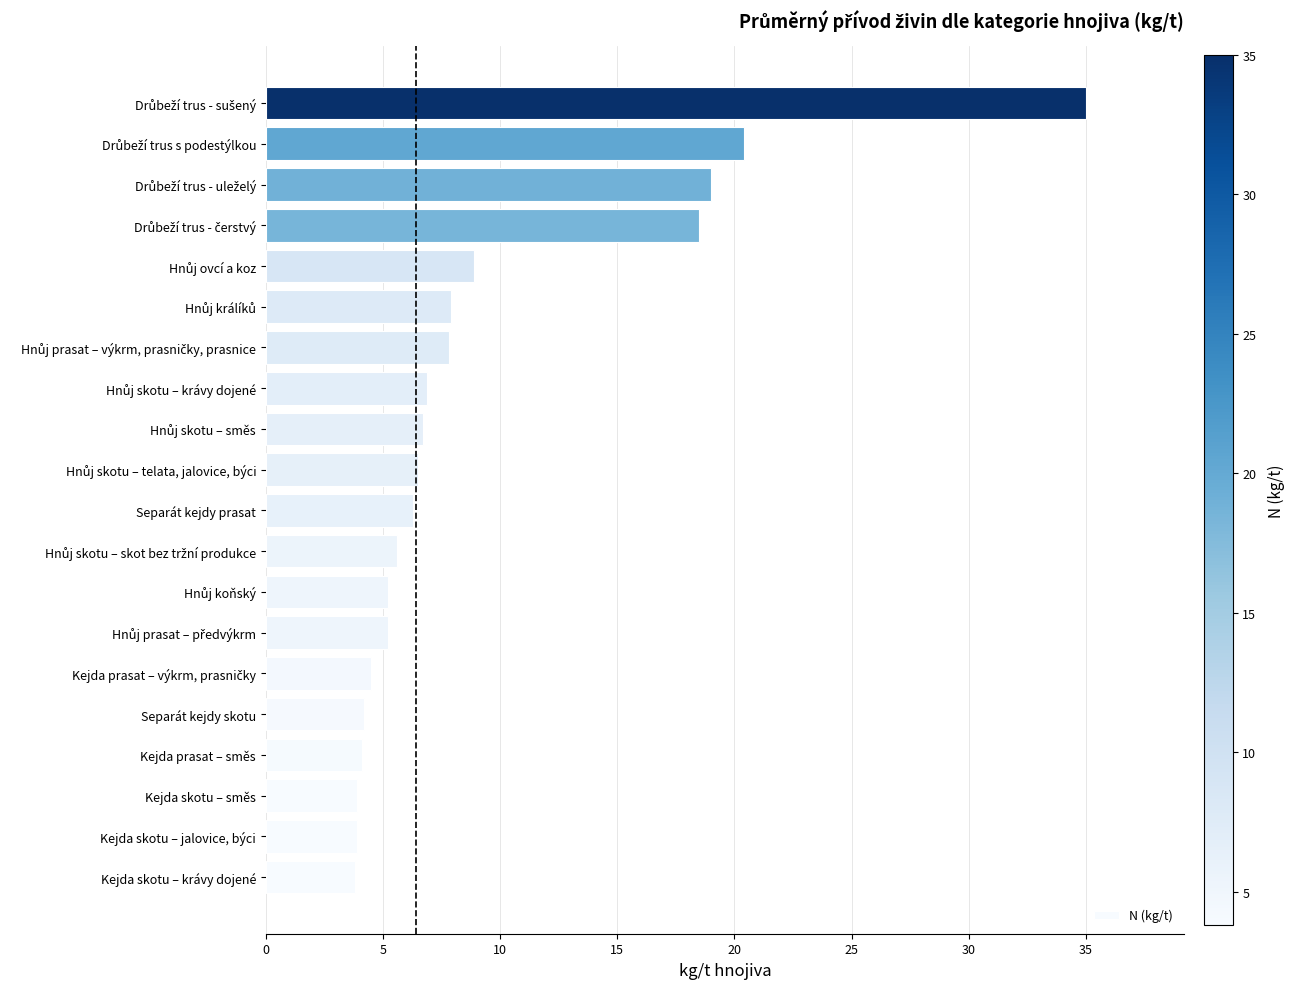

What is the difference between the second highest and second lowest values?

16.5